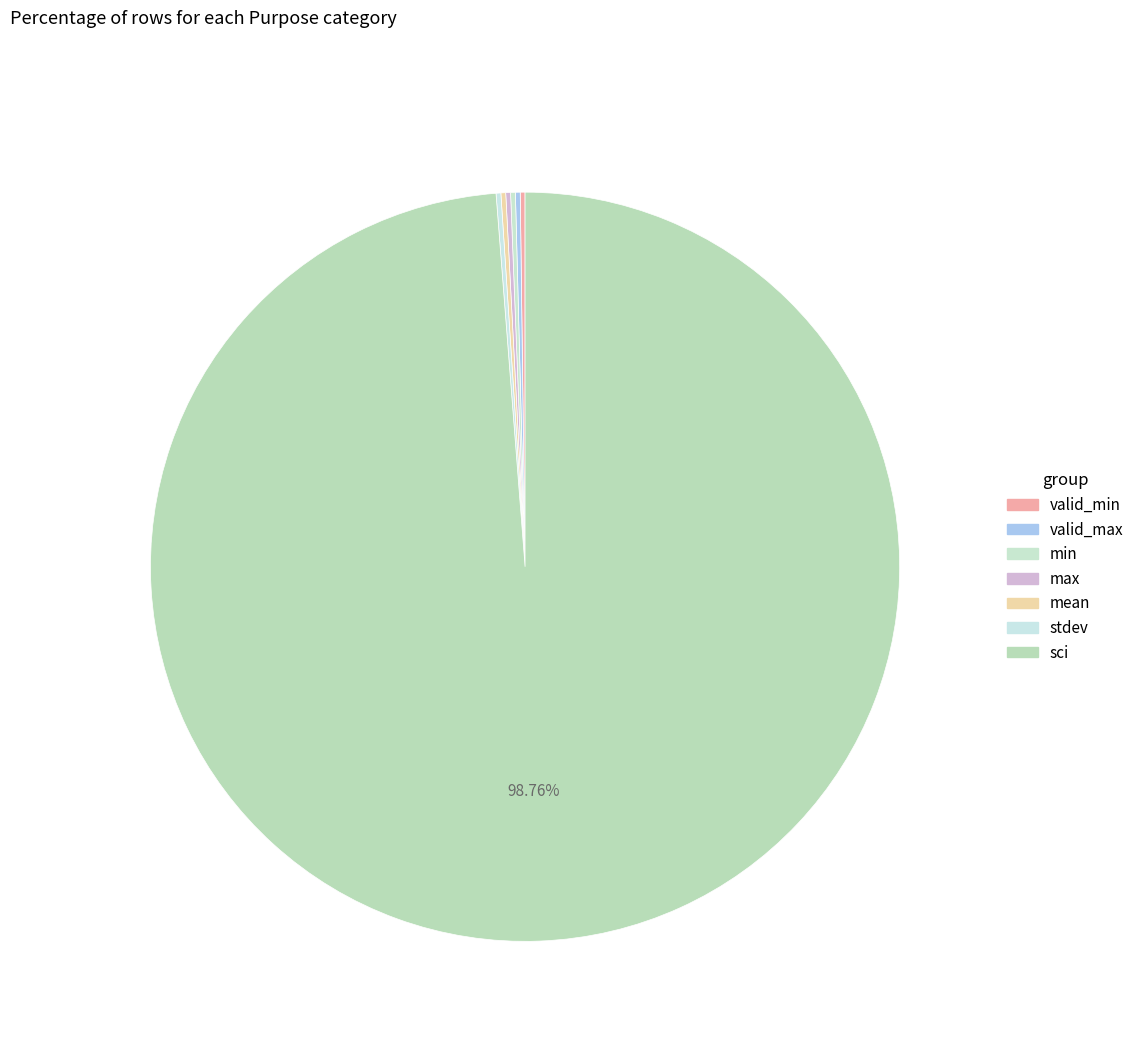

Which category has the smallest portion of the pie?

valid_min